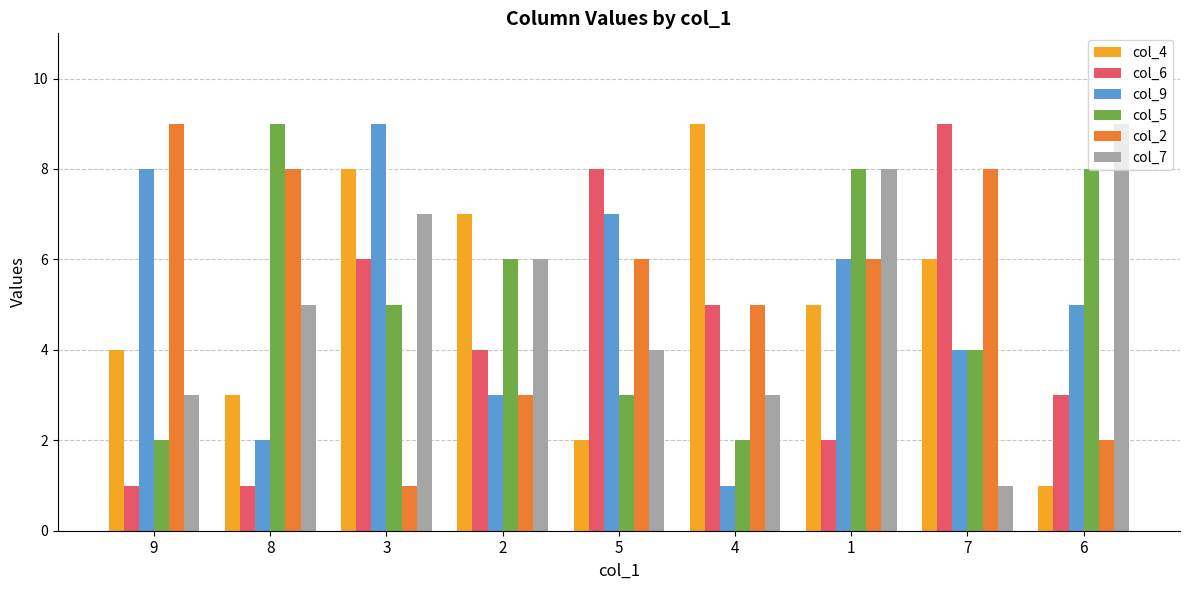

Does the chart contain any negative values?

No